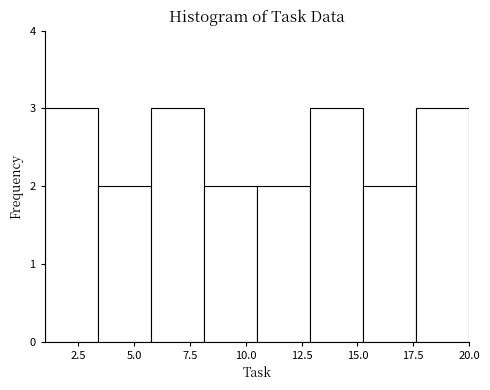

How tall is the bar that spans 10.5 to 13.0 on the x-axis? Neither the bar edges nor the heights are printed on the chart, so give them approximately, as read against the axes.

2